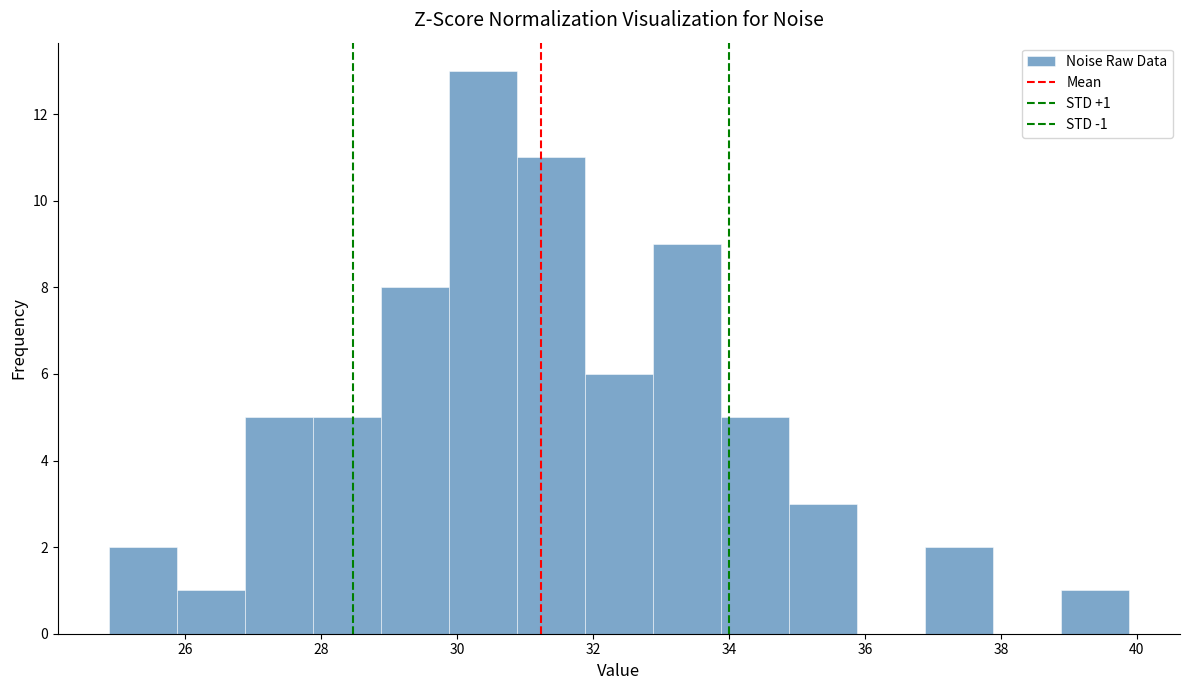

Over which range of the x-axis is the bar tallest?

29.8 to 30.8